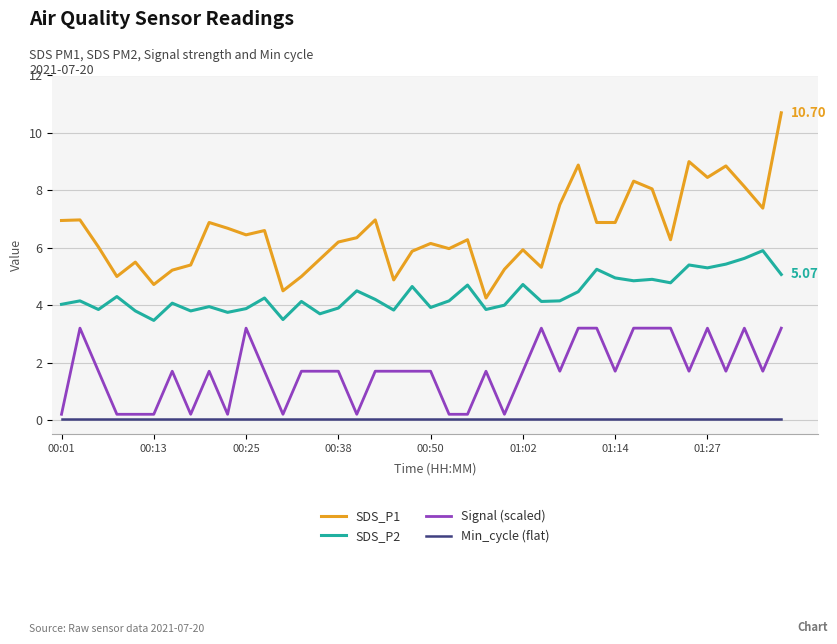

What is the sum of all Signal (scaled) values?

68.0